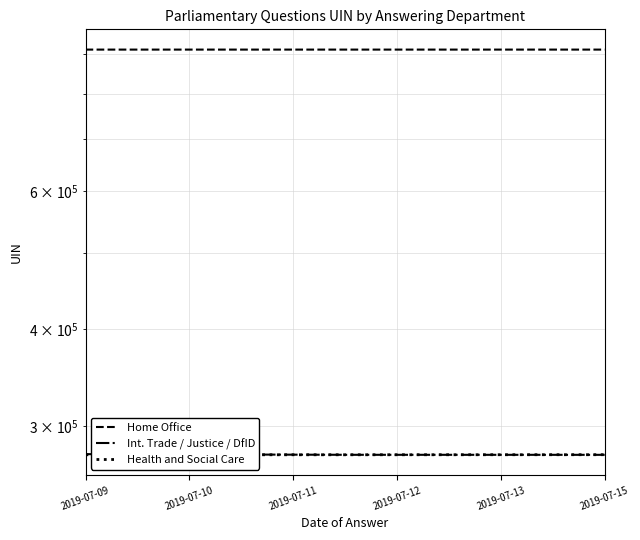

What is the sum of the Int. Trade / Justice / DfID values at 2019-07-15 and 2019-07-09?

551963